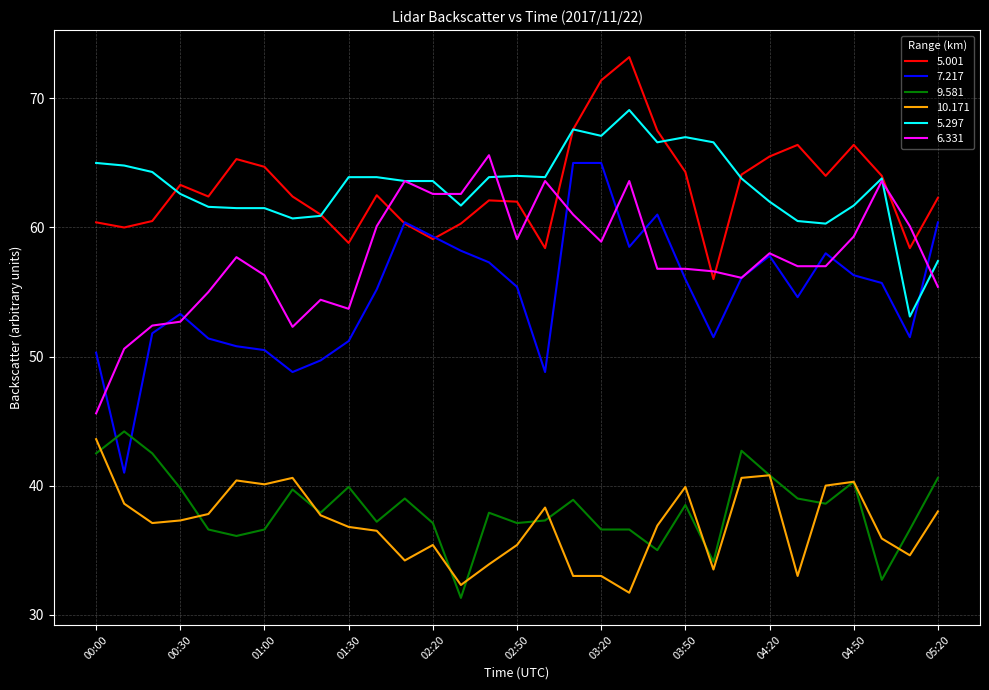

List the series in order of their peak value, lowest first.

10.171, 9.581, 7.217, 6.331, 5.297, 5.001